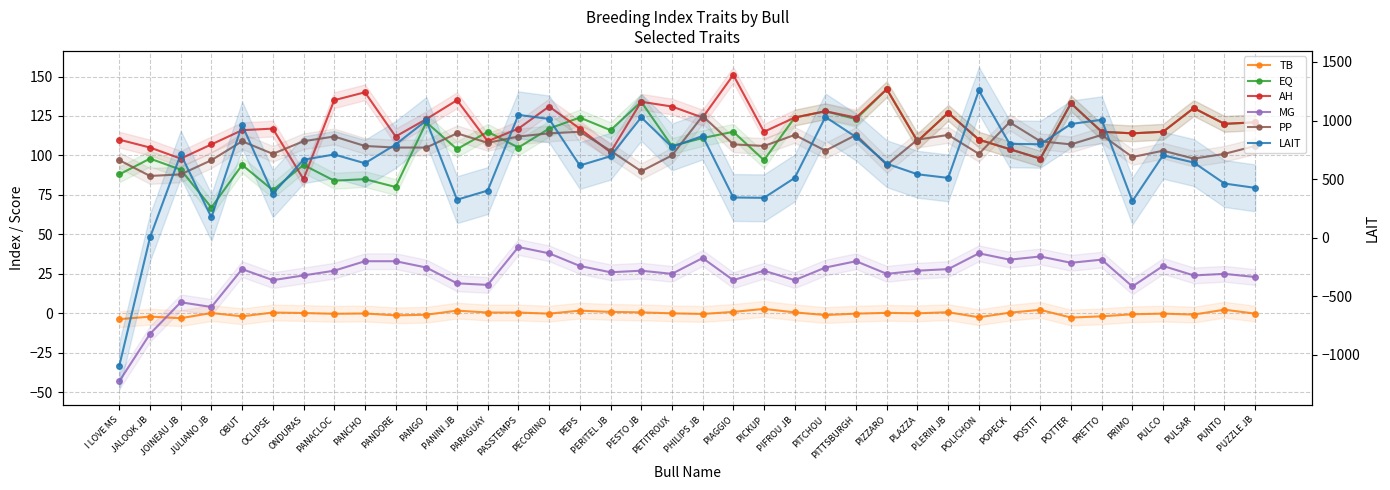

What is the sum of all EQ values?

4137.0